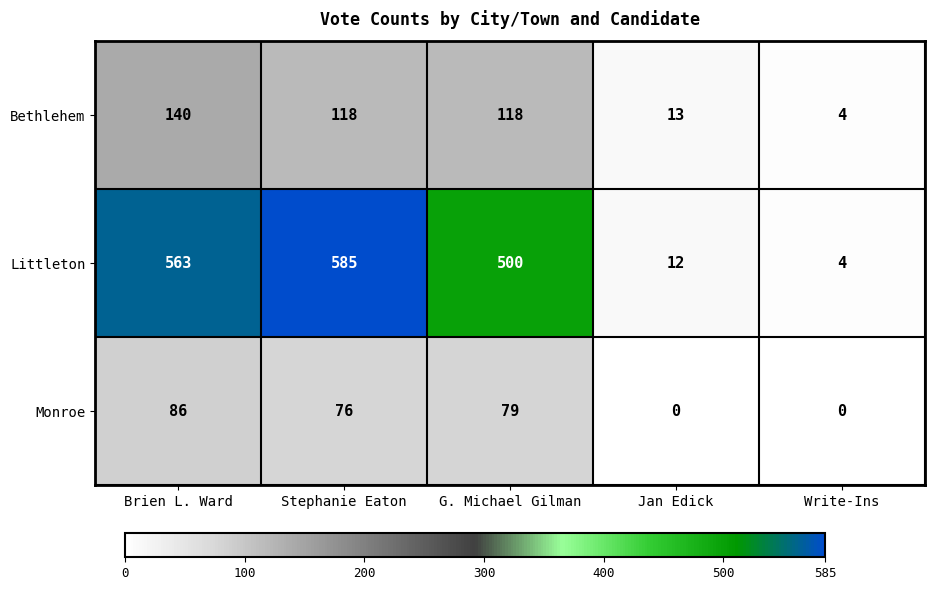

The value of Bethlehem at Jan Edick is 13. True or false?

True